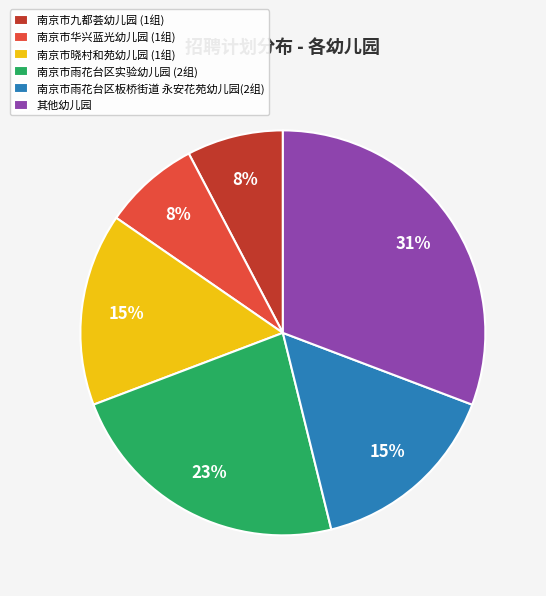

Which slice is the largest?

其他幼儿园